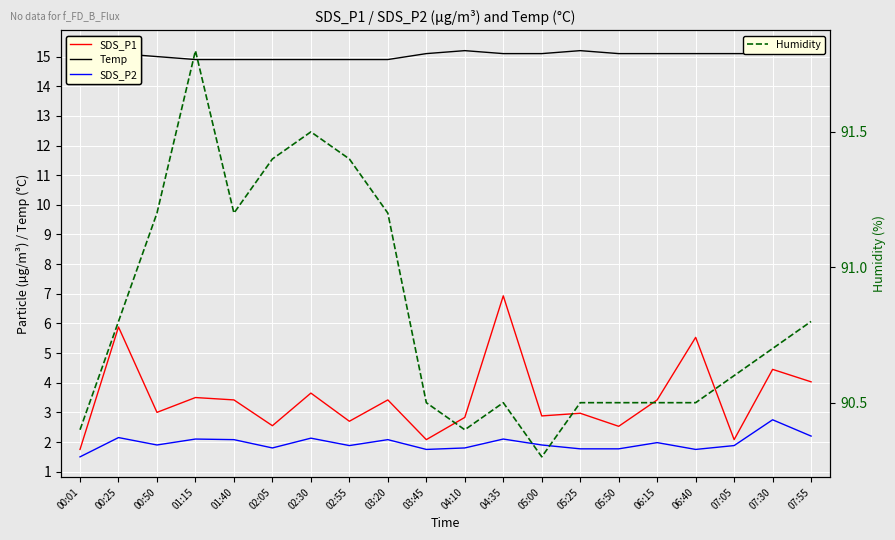

How many interior local peaks does the SDS_P2 series have?

7